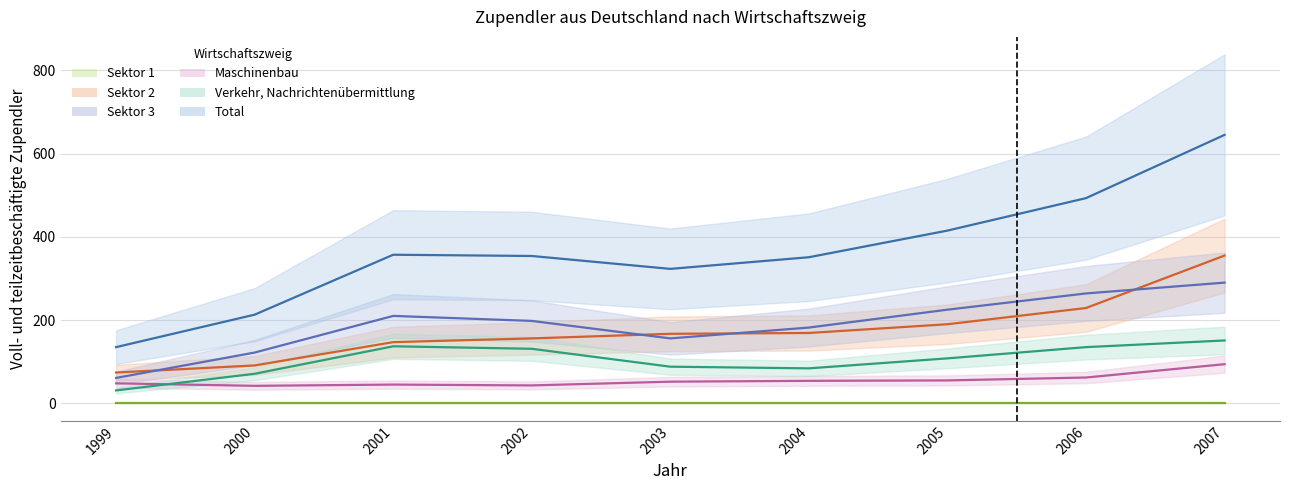

Rank the categories by Verkehr, Nachrichtenübermittlung value from lowest to highest.

1999, 2000, 2004, 2003, 2005, 2002, 2006, 2001, 2007